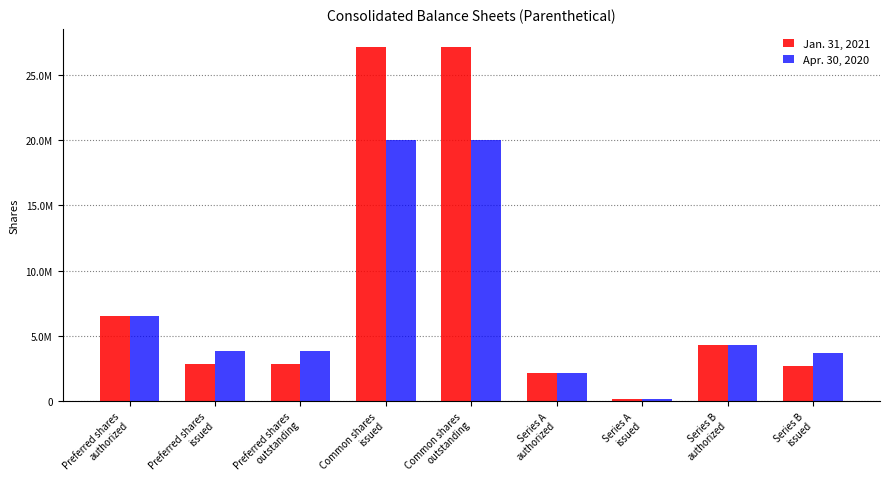

What are all the series names shown in the legend?

Jan. 31, 2021, Apr. 30, 2020